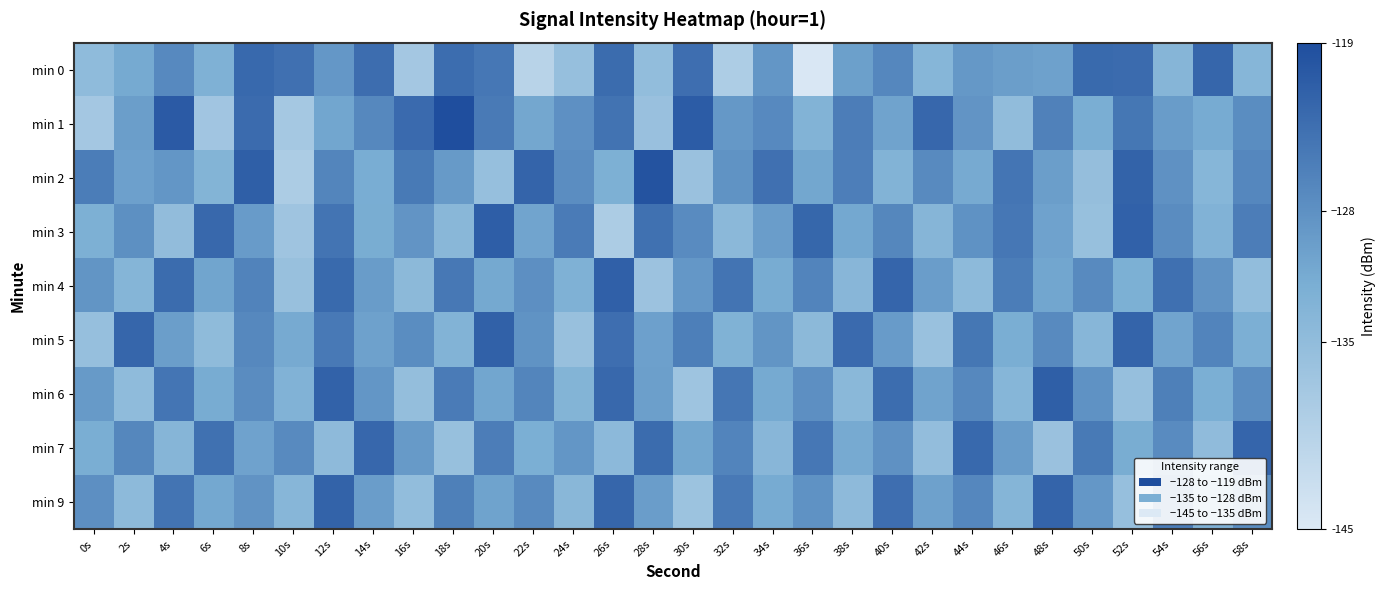

What is the greatest value displayed?

-119.1